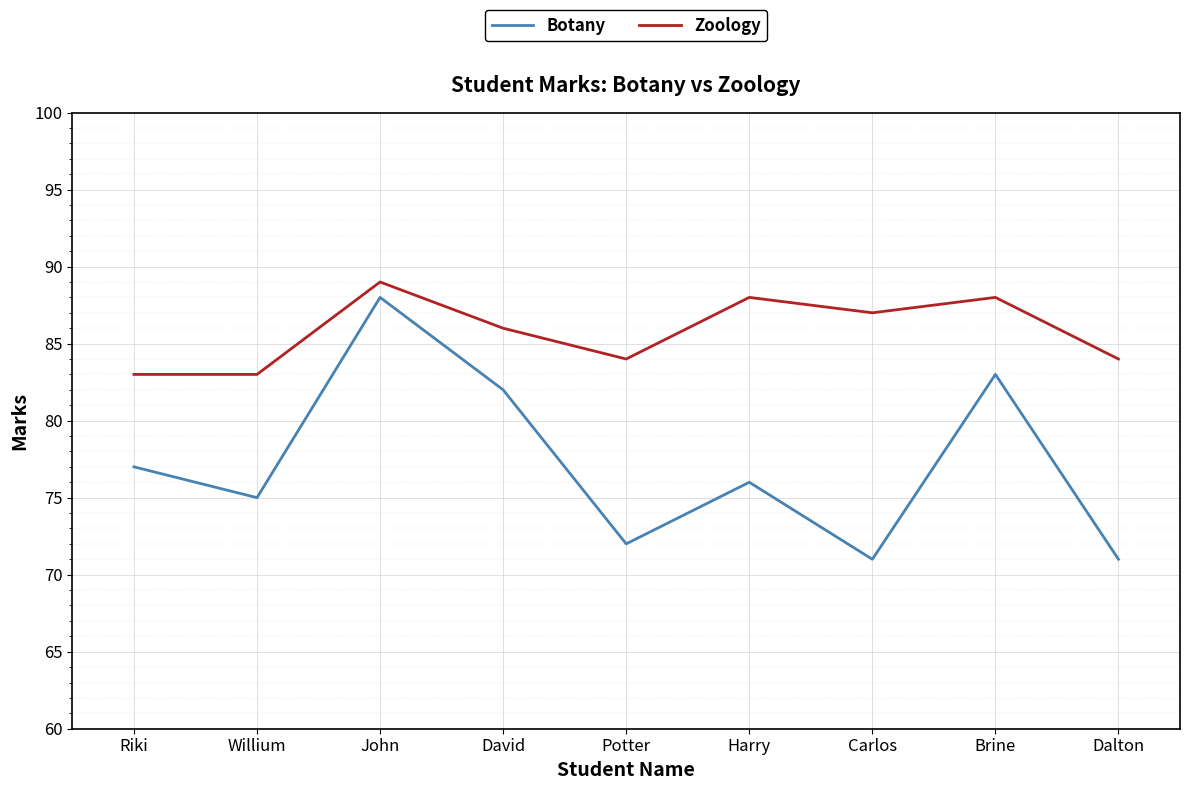

Which series has the widest spread of values?

Botany